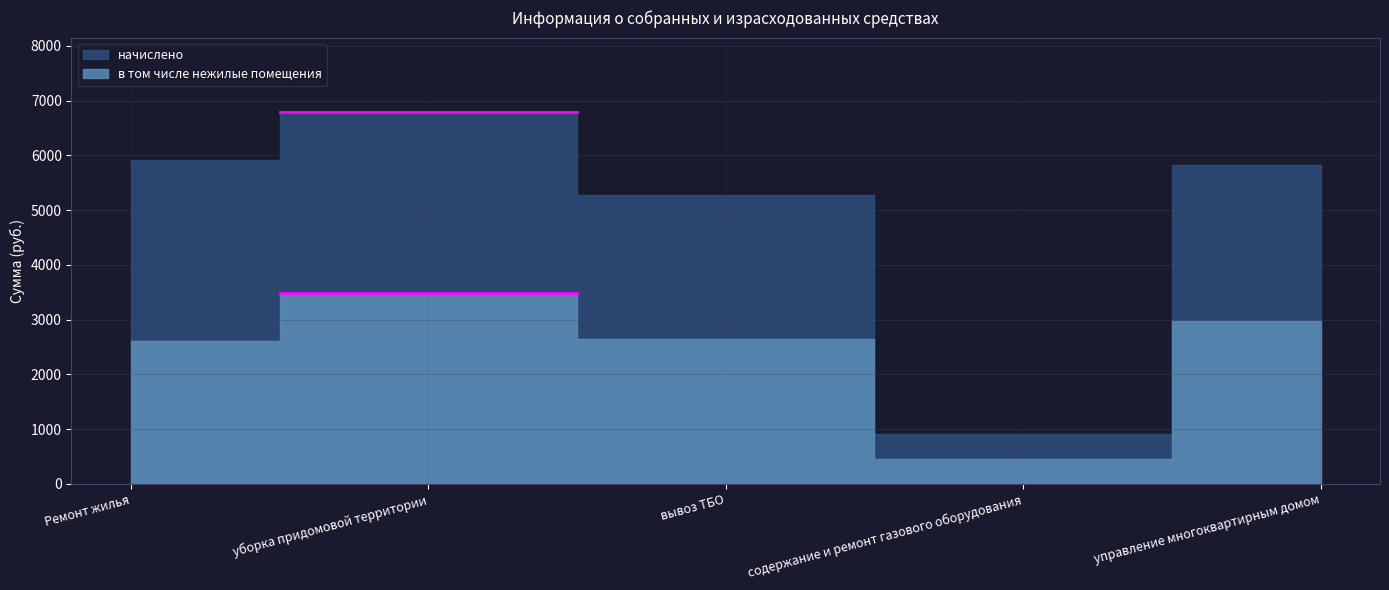

What is the highest value of the в том числе нежилые помещения series?

3495.4